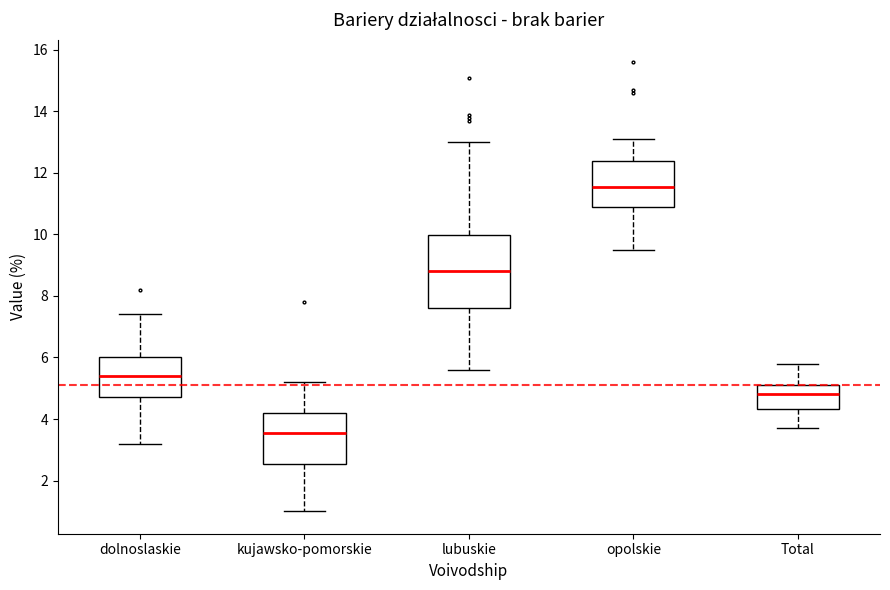

Comparing the boxes themselves (not the whiskers), which one is the tallest?

lubuskie